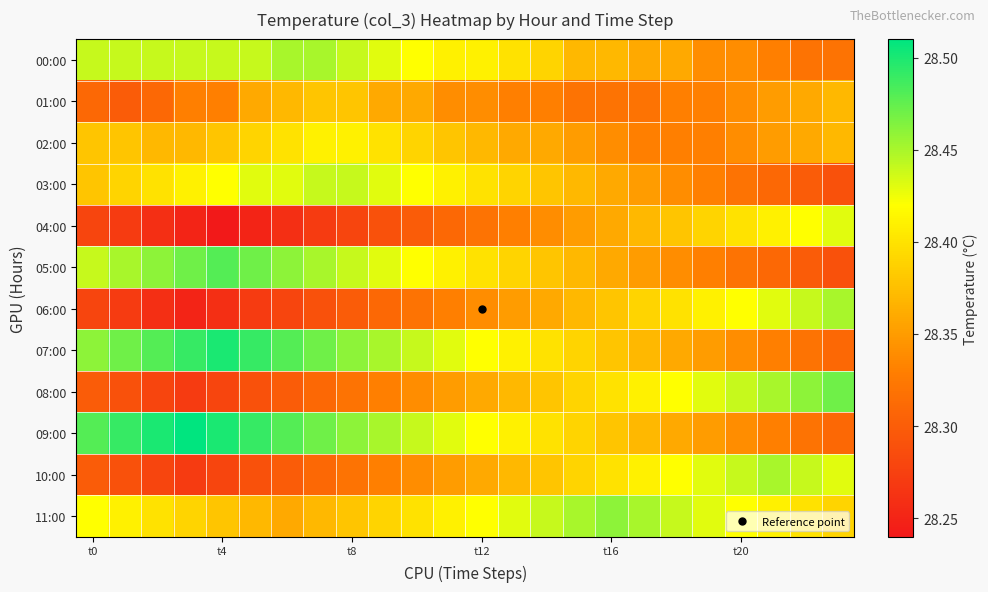

Count the number of data series in this chart.

12